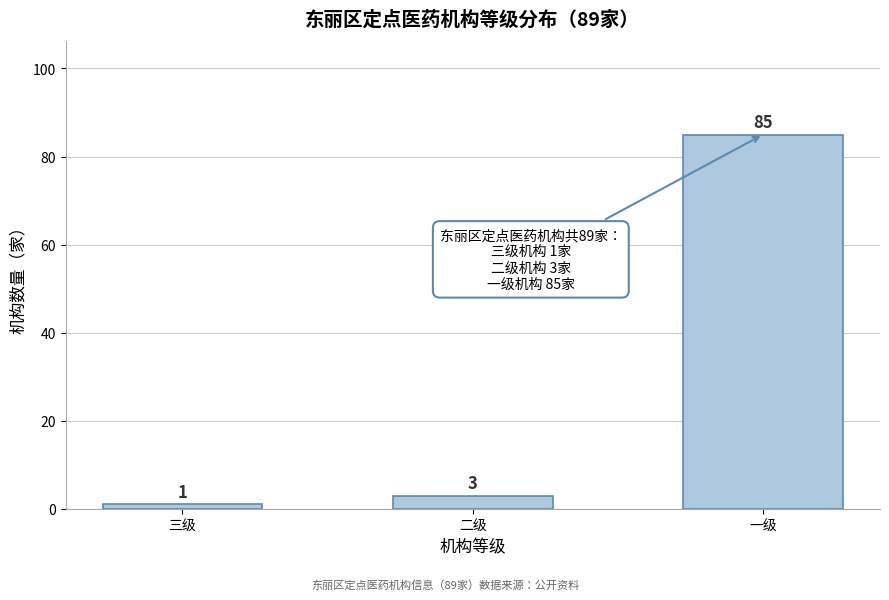

Reading left to right, transcribe all the data shown in this chart.

1	3	85